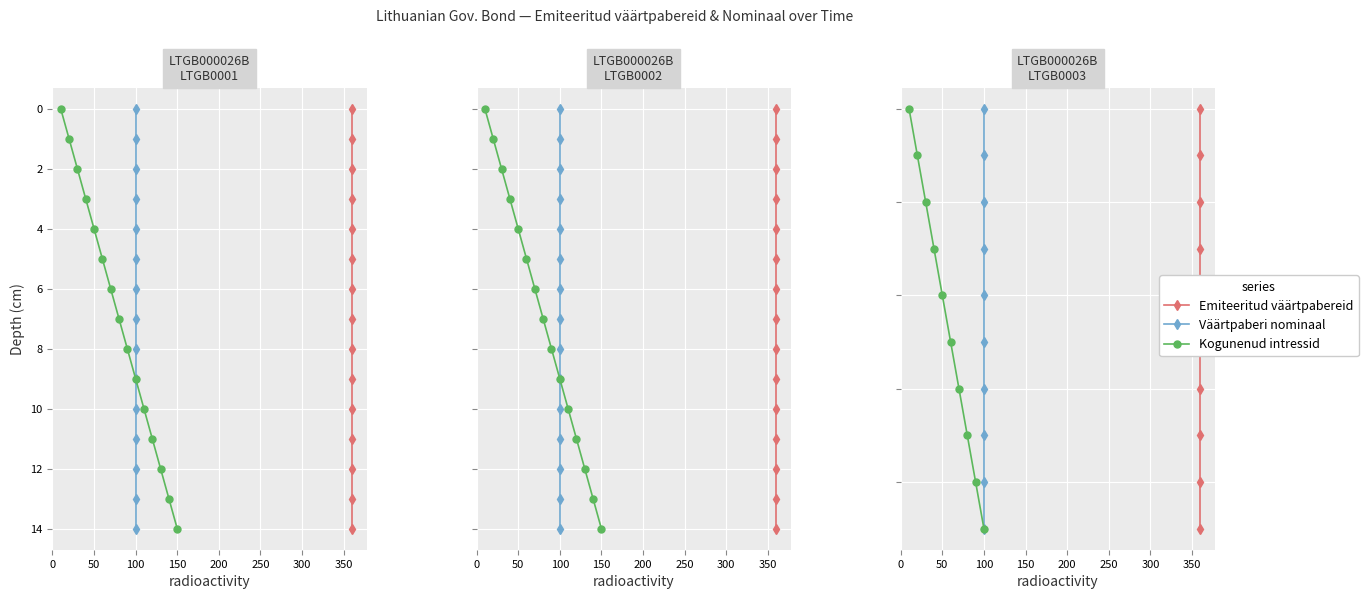

Count the Väärtpaberi nominaal values in the range 2 to 7.

6